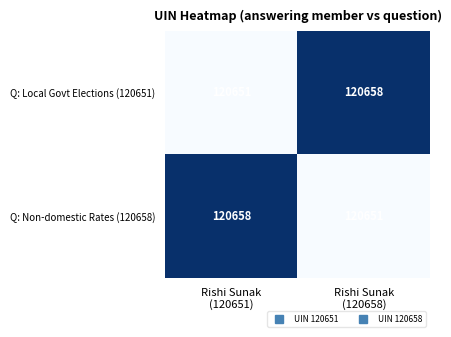

What is the minimum value for Q: Non-domestic Rates (120658)?

120651